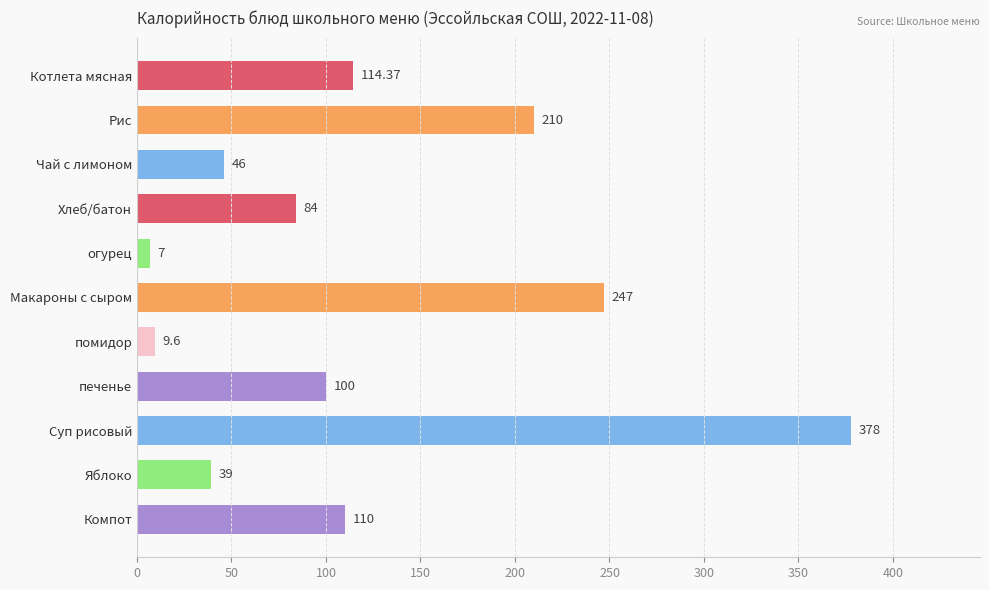

Where is the data nearest to the value 192?

Рис